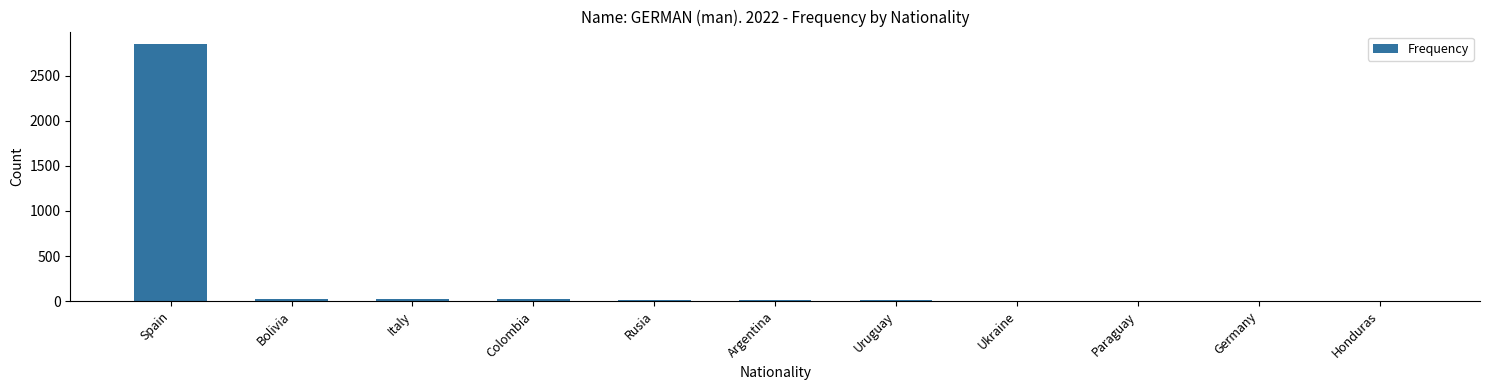

Where is the data nearest to the value 1426?

Bolivia